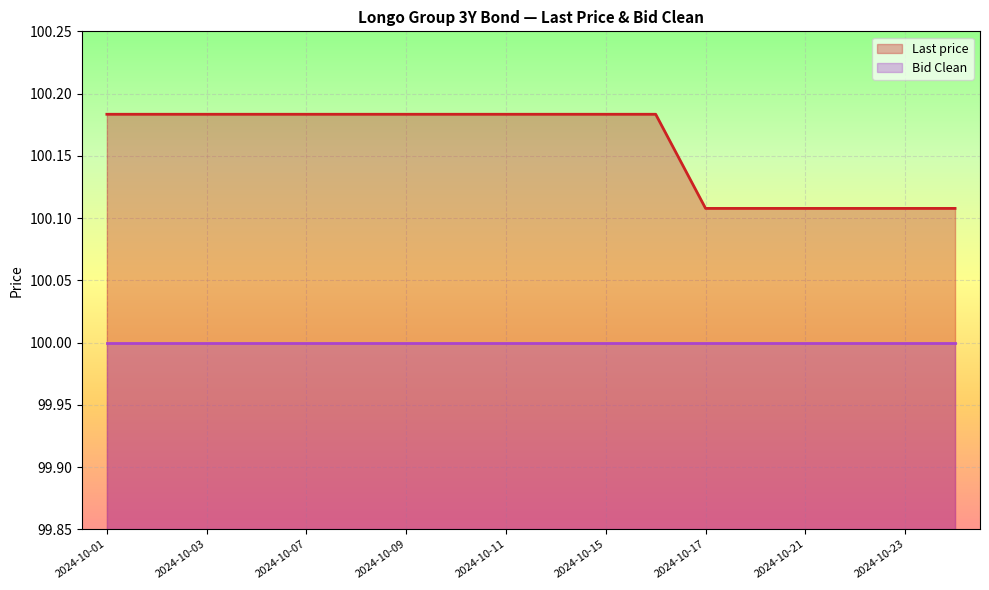

What is the minimum value shown in the chart?

100.0